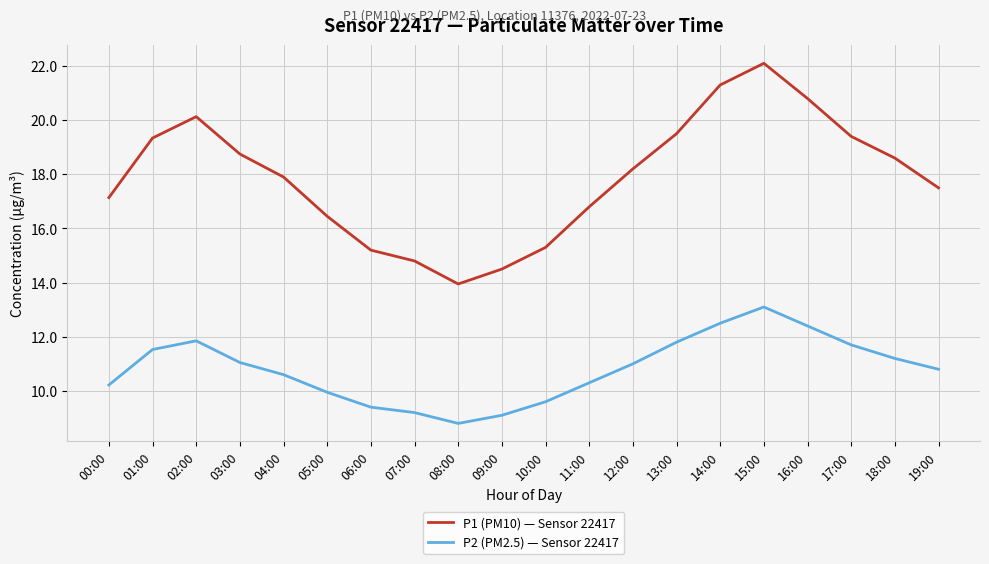

Does the chart display data point markers on the line(s)?

No